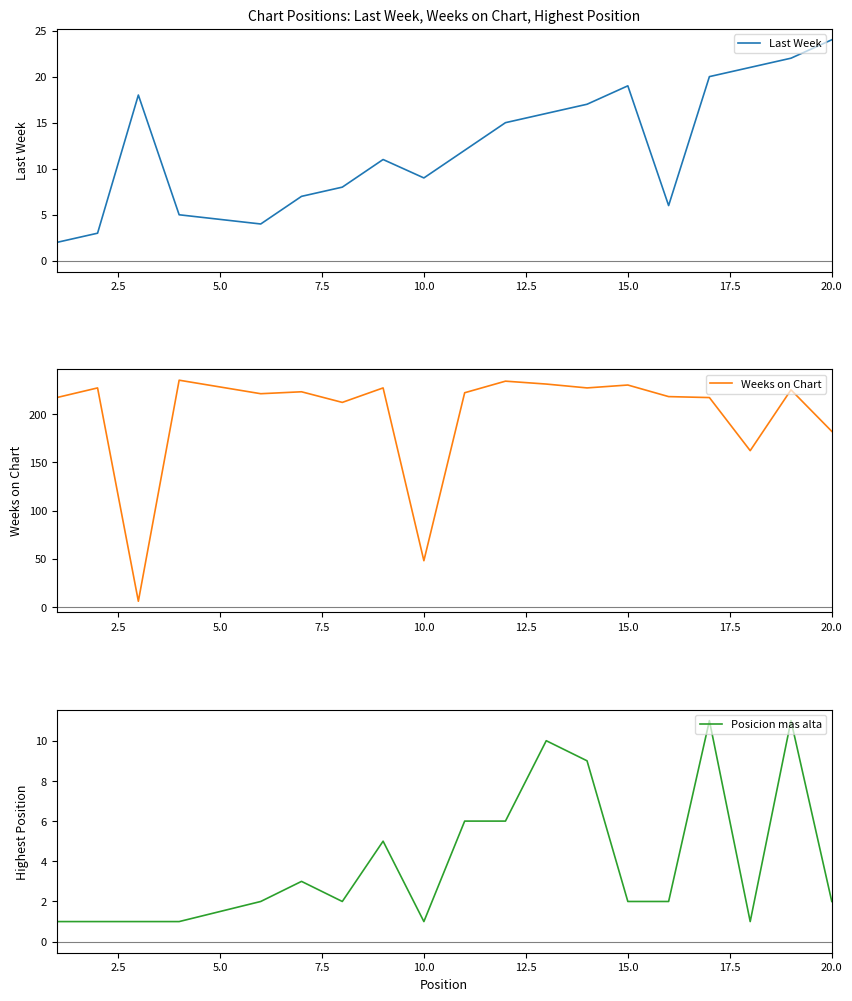

How many series are shown in this chart?

3